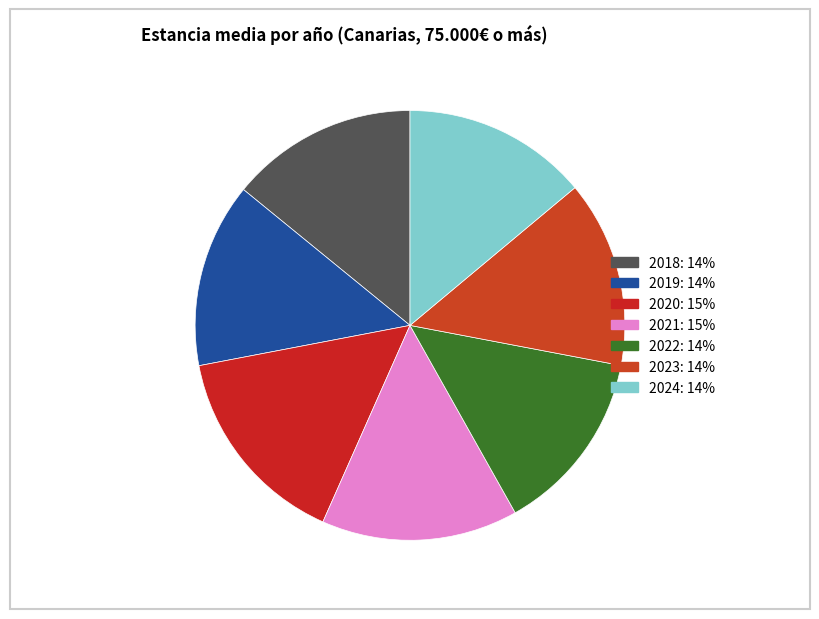

Is it true that 2019 is 14% of the pie?

True